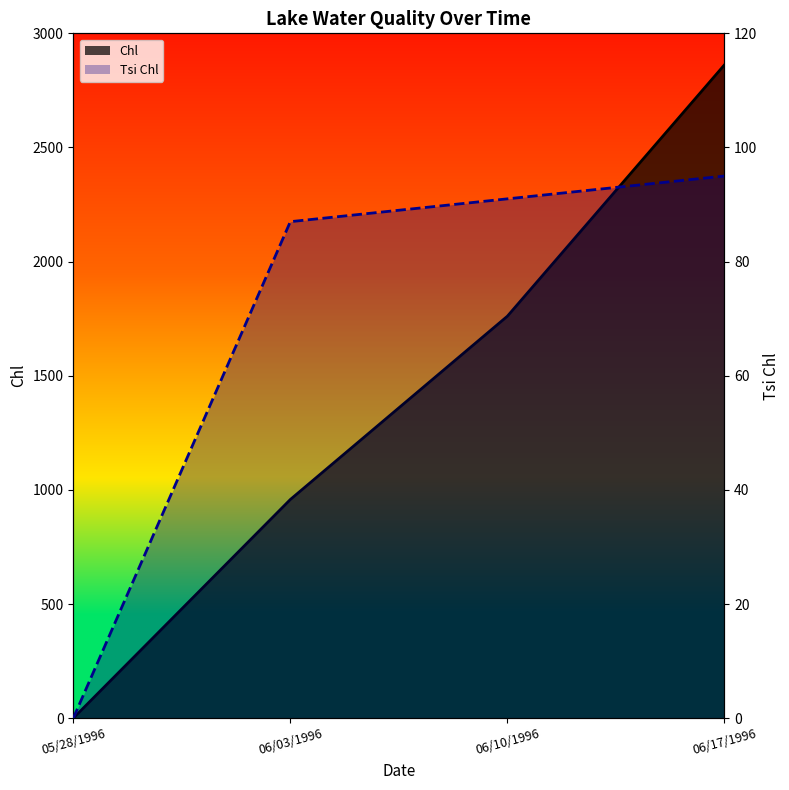

At how many categories does at least one series exceed 447?

3